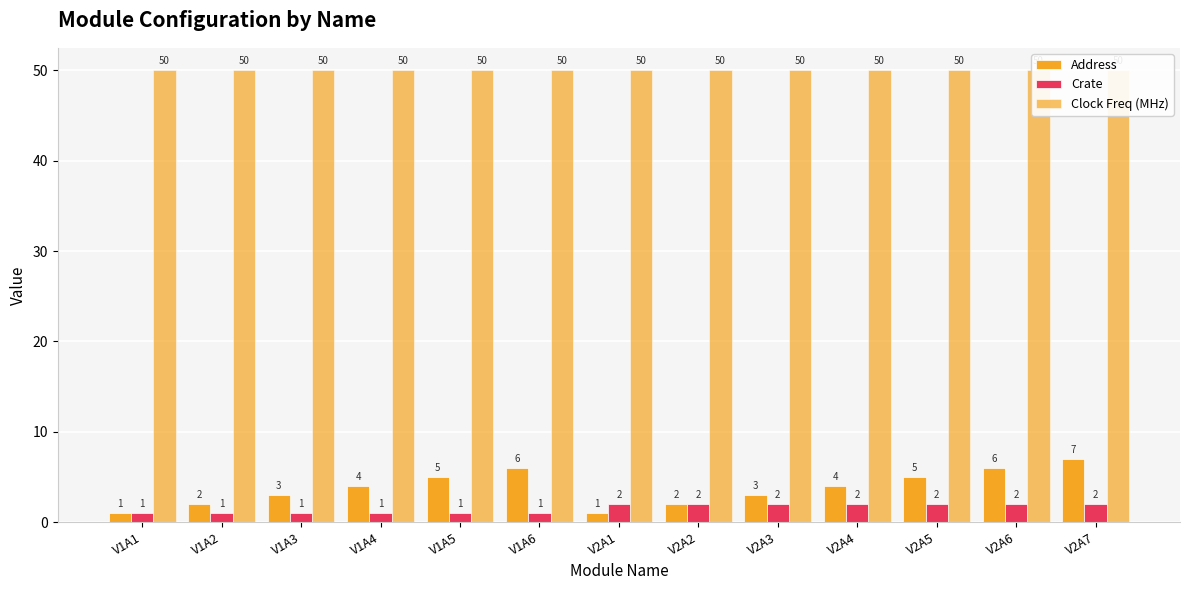

What are all the series names shown in the legend?

Address, Crate, Clock Freq (MHz)